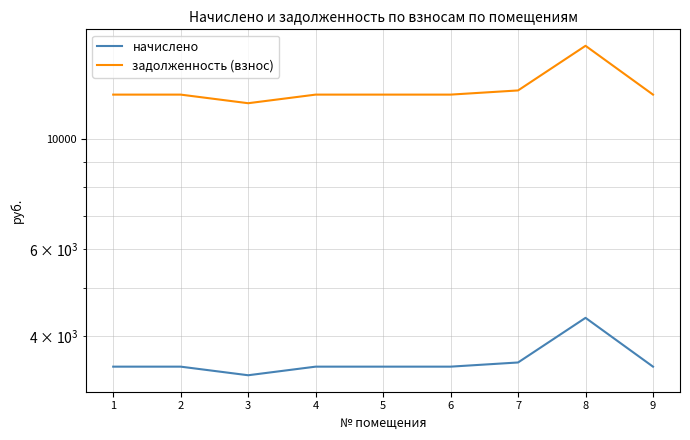

True or false: задолженность (взнос) and начислено intersect in this chart.

False